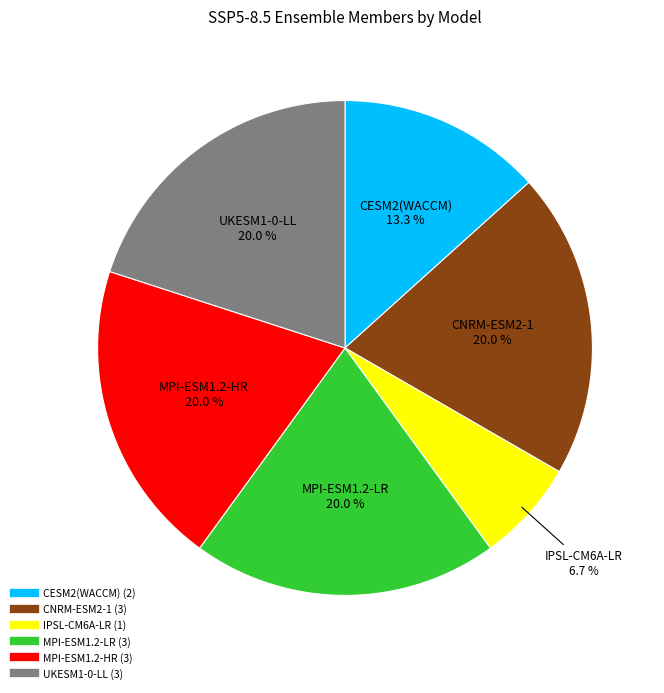

The CNRM-ESM2-1 slice represents 10% of the pie. True or false?

False